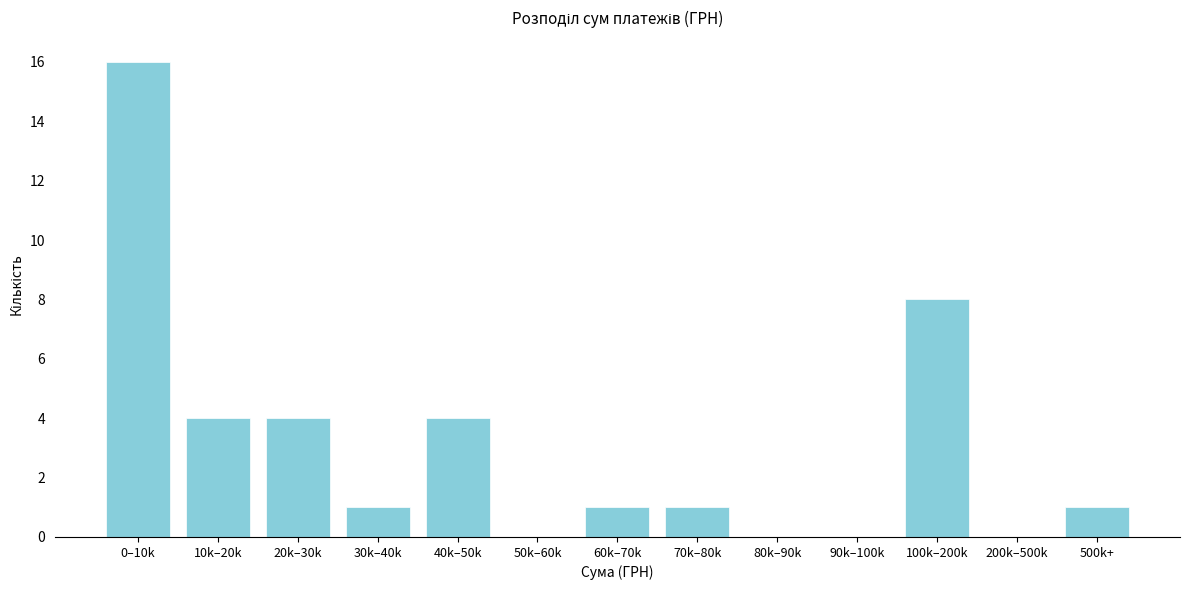

Reading left to right, what are all the values shown in this chart?

0–10k=16	10k–20k=4	20k–30k=4	30k–40k=1	40k–50k=4	50k–60k=0	60k–70k=1	70k–80k=1	80k–90k=0	90k–100k=0	100k–200k=8	200k–500k=0	500k+=1